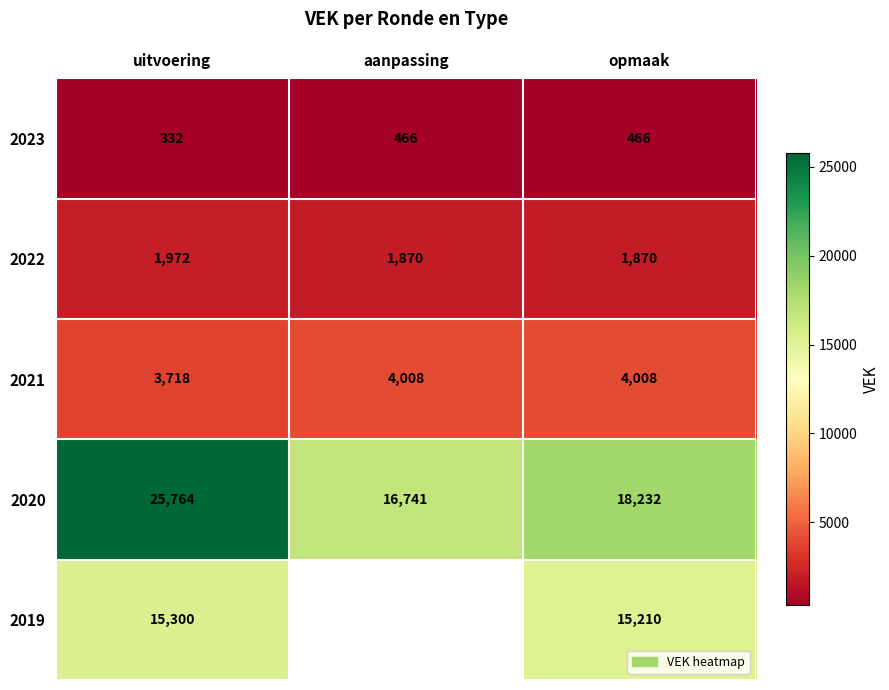

What is the sum of all 2022 values?

5712